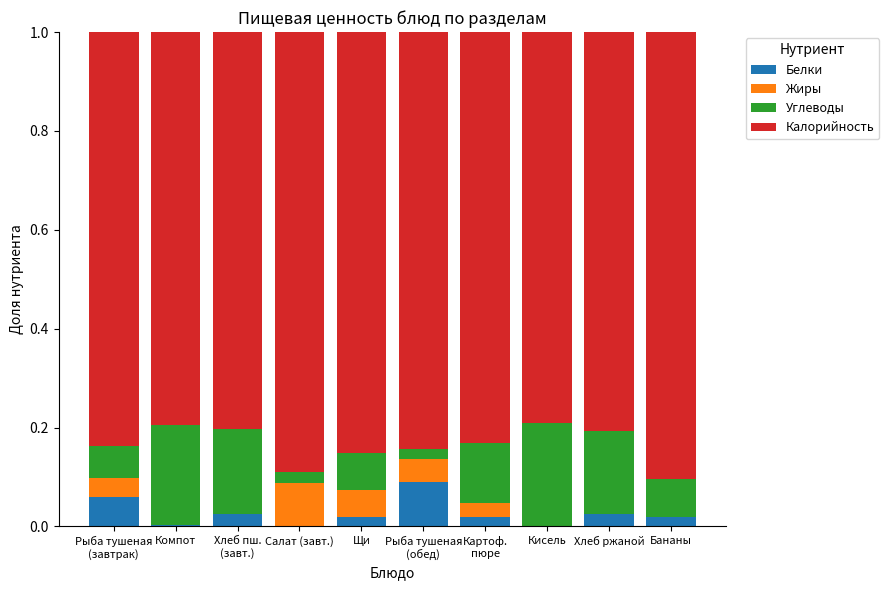

Does the chart contain stacked bars?

Yes